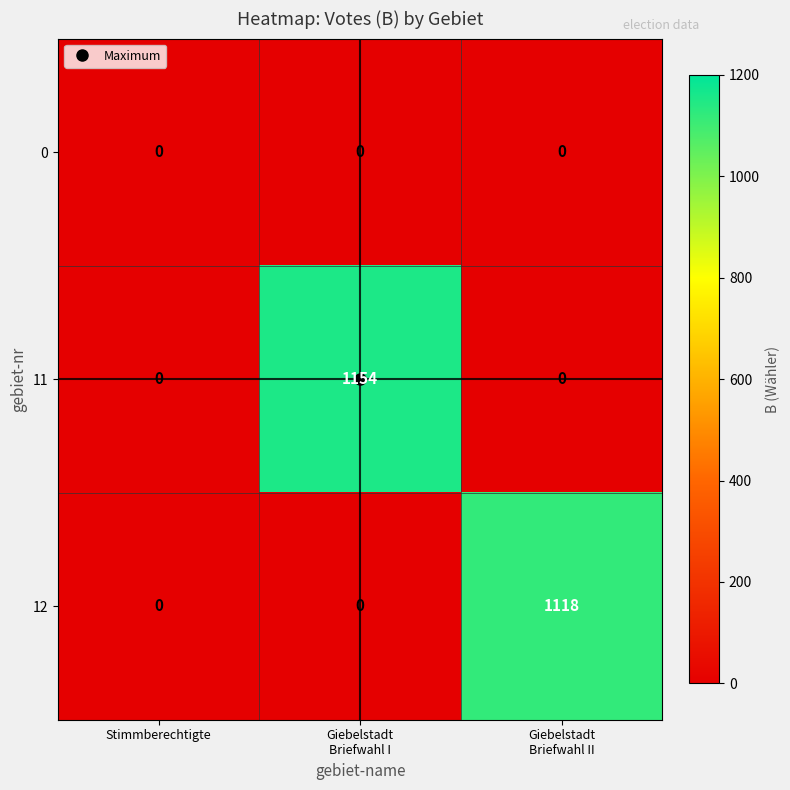

What is the spread (max minus min) of values at Giebelstadt
Briefwahl I?

1154